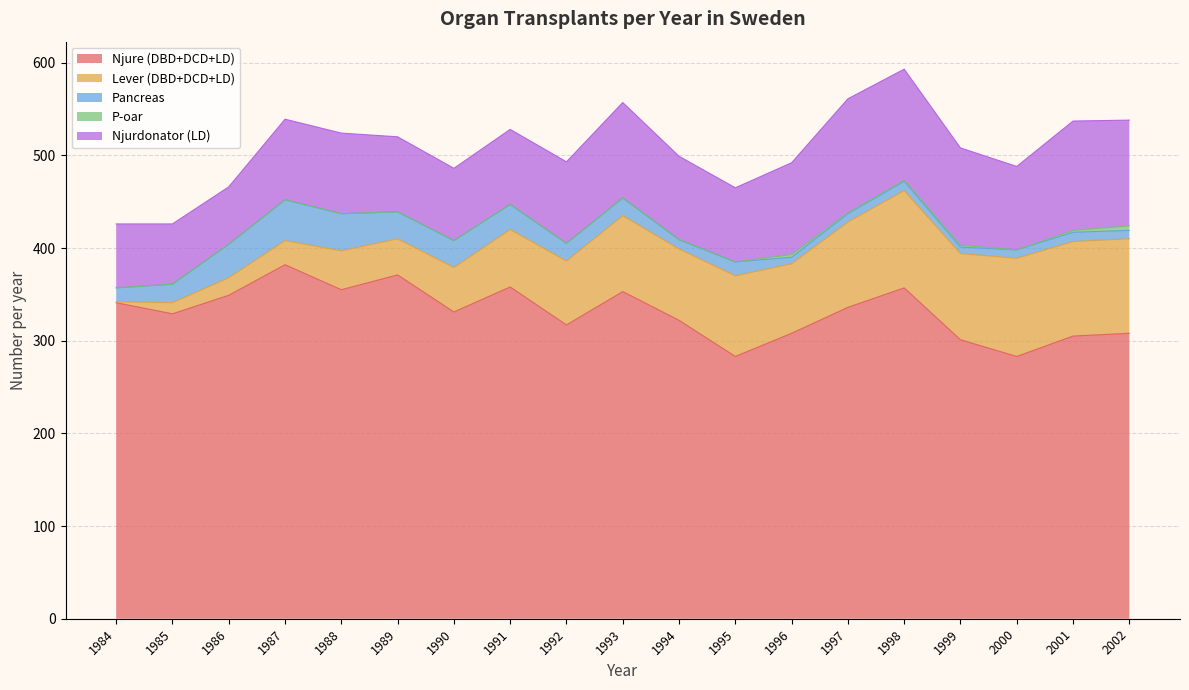

Which series changed the most between 1991 and 1995?

Njure (DBD+DCD+LD)